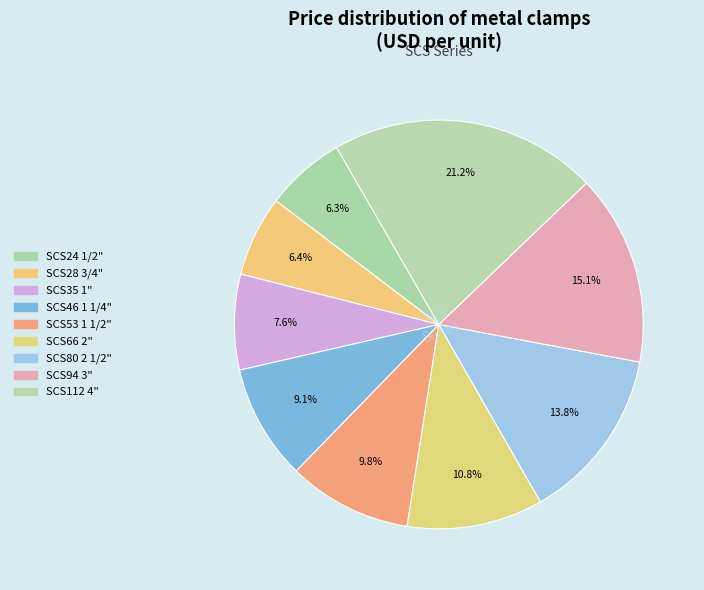

Does any single category account for the majority?

No